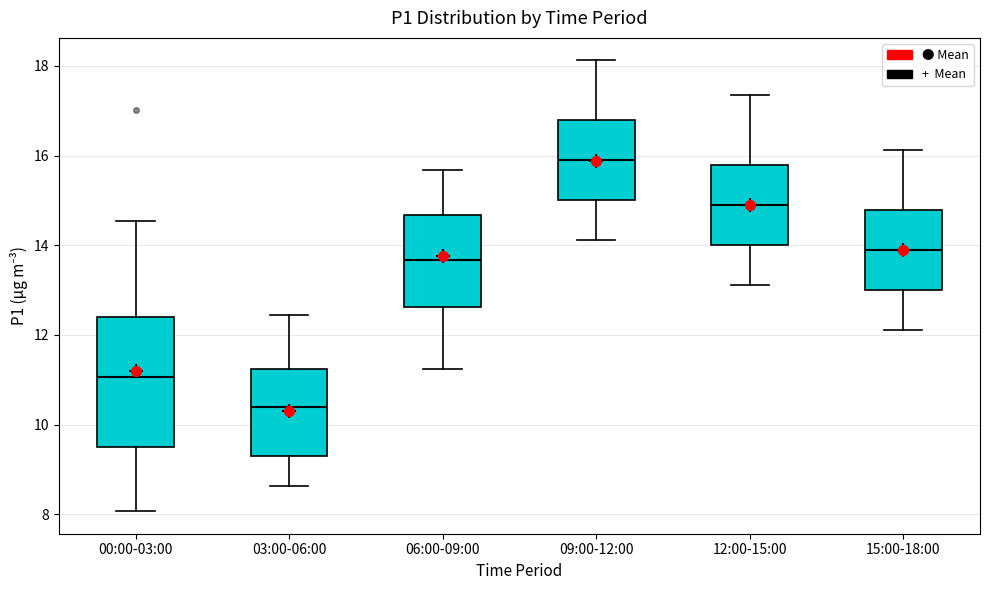

Reading left to right, read every box against the y-axis: the position of its median line, the range the box covers, and the ends of its whiskers. The values are not printed on the chart, so give them approximately, as read against the axis.

00:00-03:00: median 11.0, box 9.6 to 12.4, whiskers 8.0 to 14.6
03:00-06:00: median 10.4, box 9.2 to 11.2, whiskers 8.6 to 12.4
06:00-09:00: median 13.6, box 12.6 to 14.6, whiskers 11.2 to 15.6
09:00-12:00: median 15.8, box 15.0 to 16.8, whiskers 14.2 to 18.2
12:00-15:00: median 14.8, box 14.0 to 15.8, whiskers 13.2 to 17.4
15:00-18:00: median 13.8, box 13.0 to 14.8, whiskers 12.2 to 16.2